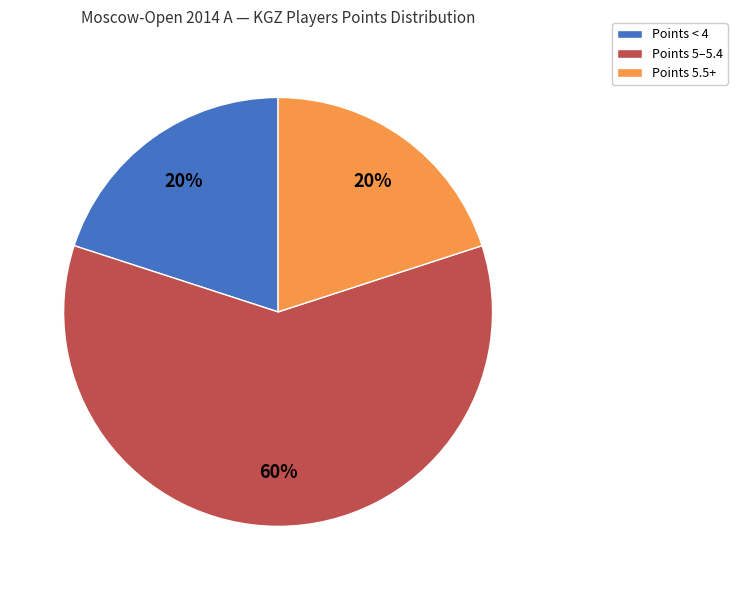

To the nearest percent, what is the average slice percentage?

33%